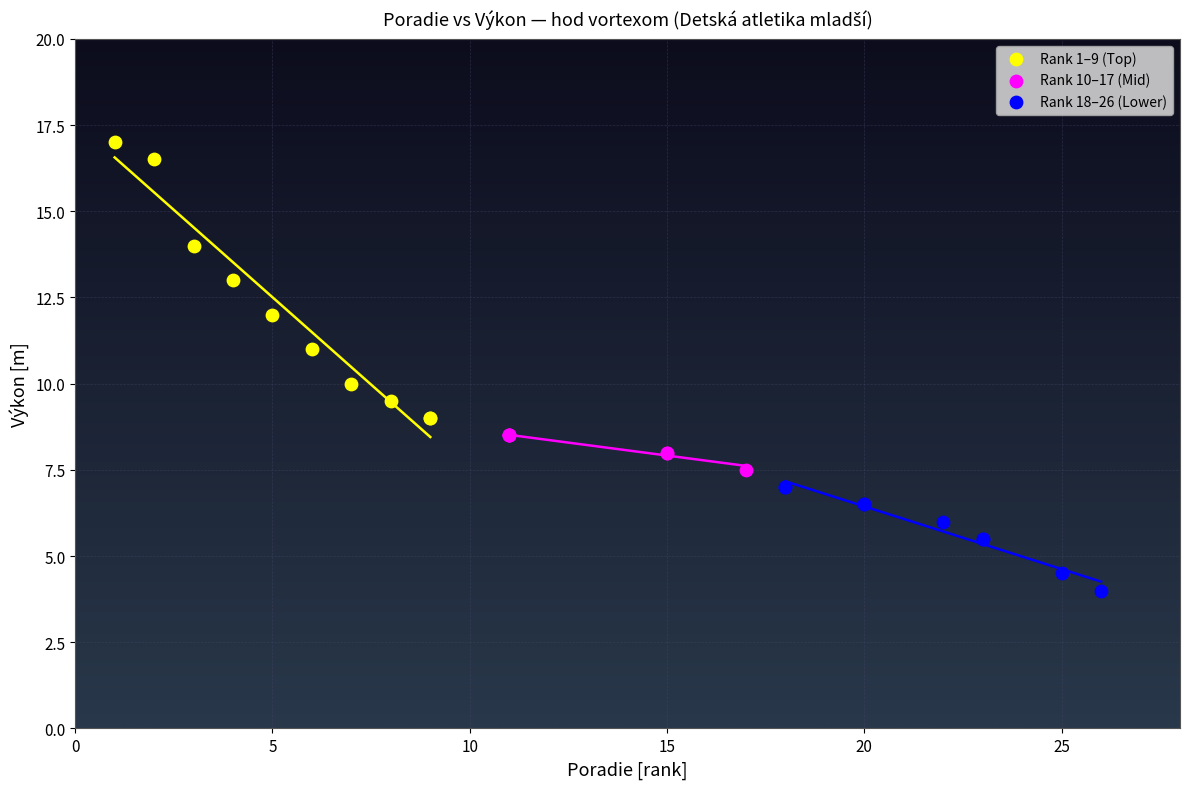

Which series reaches the maximum Y coordinate?

Rank 1–9 (Top)